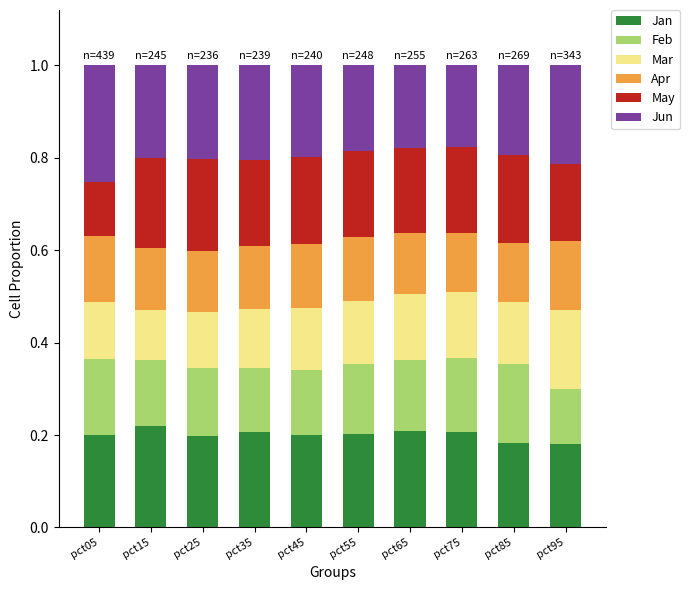

How many distinct data groups are displayed?

6